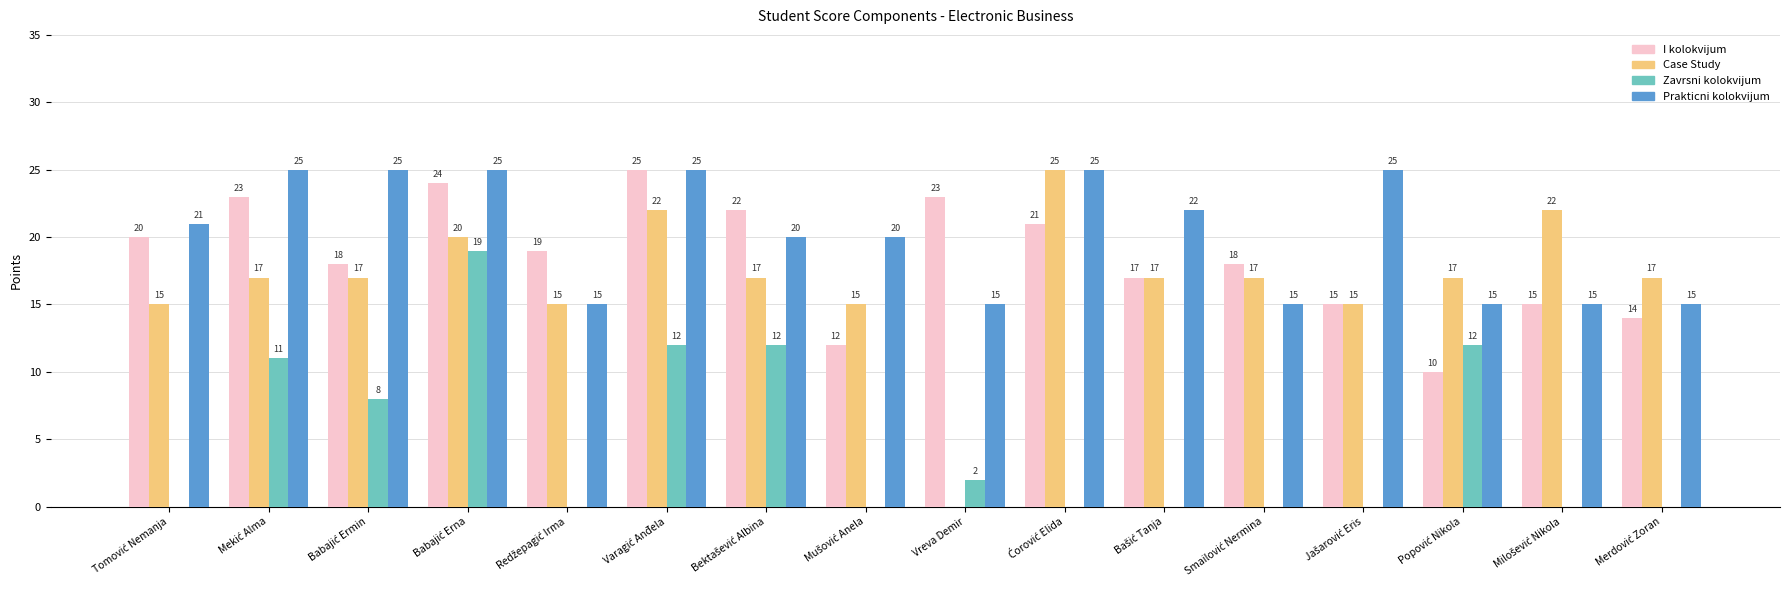

Does the chart contain stacked bars?

No